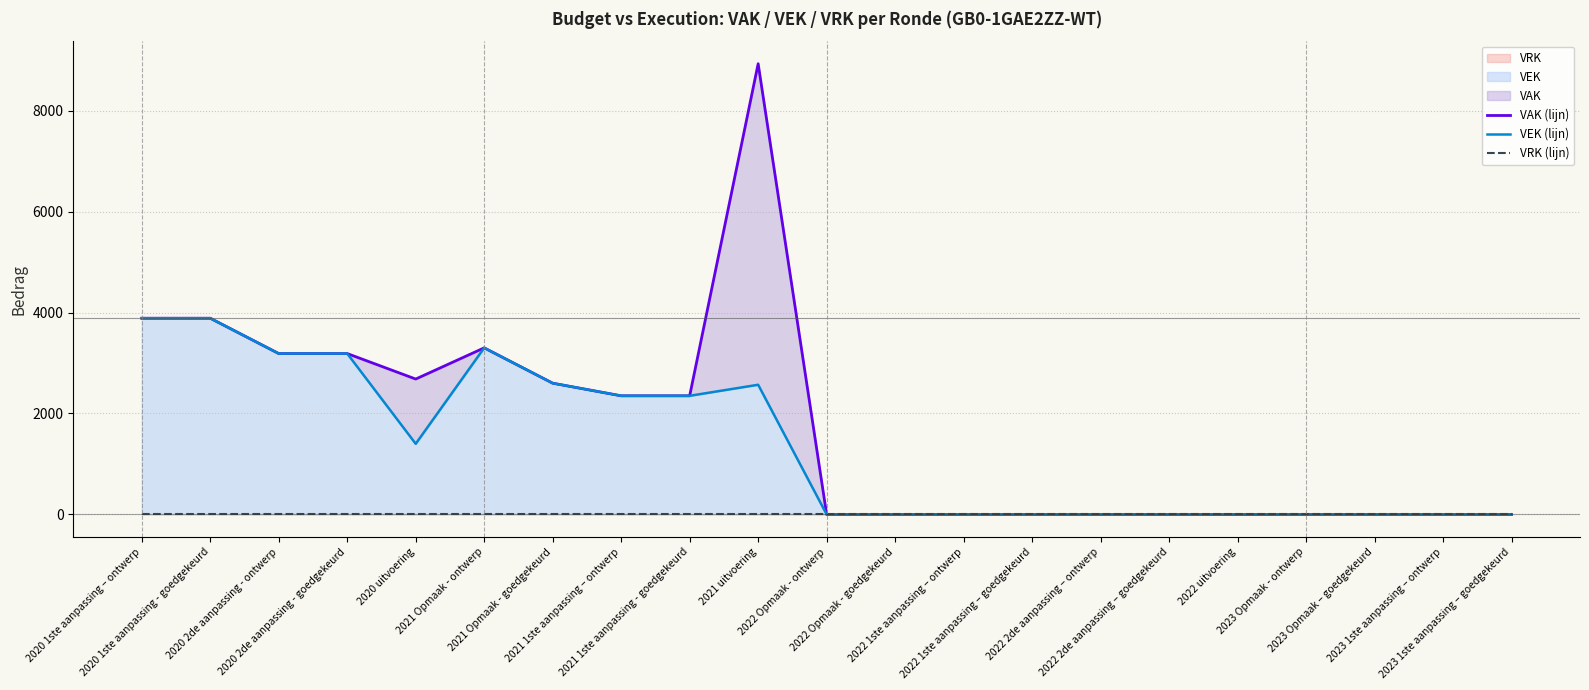

How many data points does each series have?

21